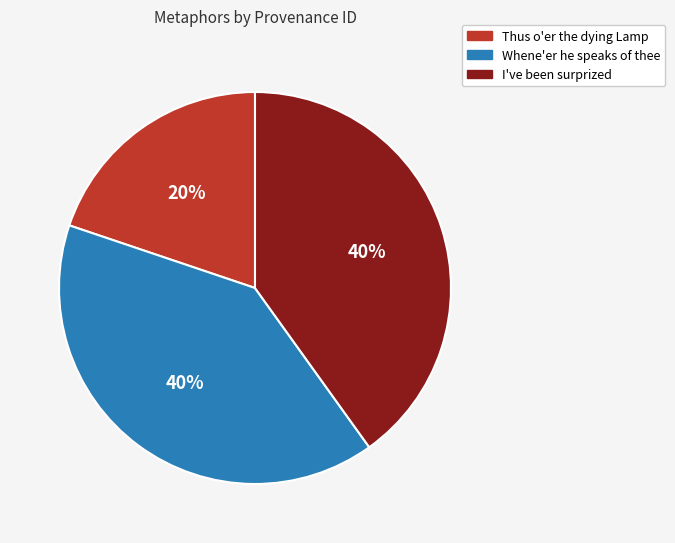

Do Whene'er he speaks of thee and Thus o'er the dying Lamp together represent more than half of the pie?

Yes